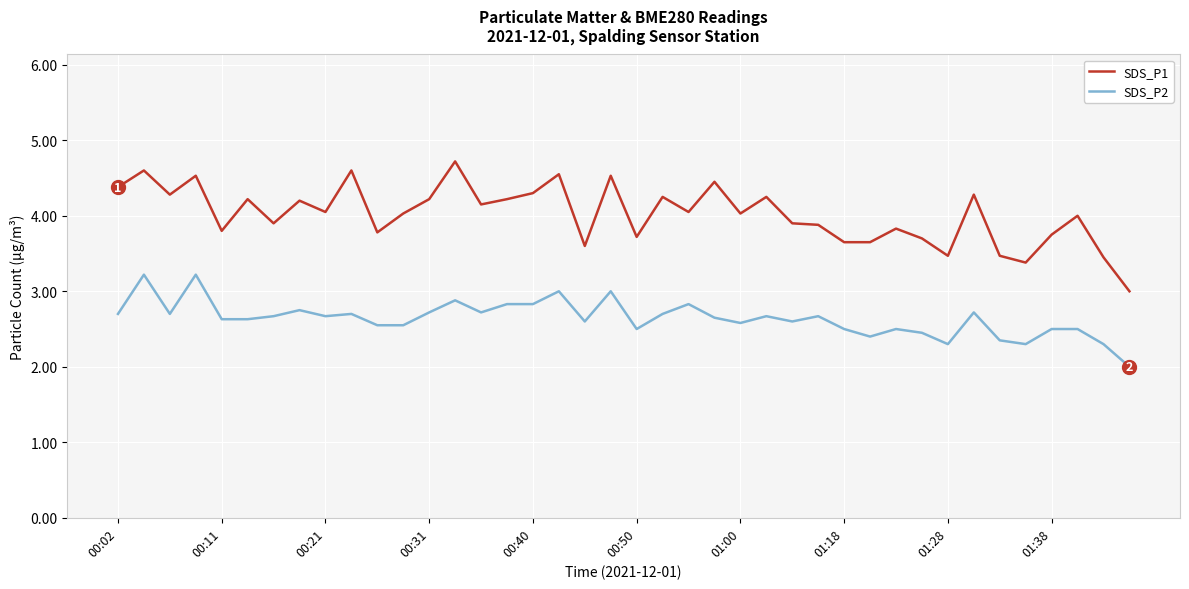

Rank the series by their maximum value, from lowest to highest.

SDS_P2, SDS_P1